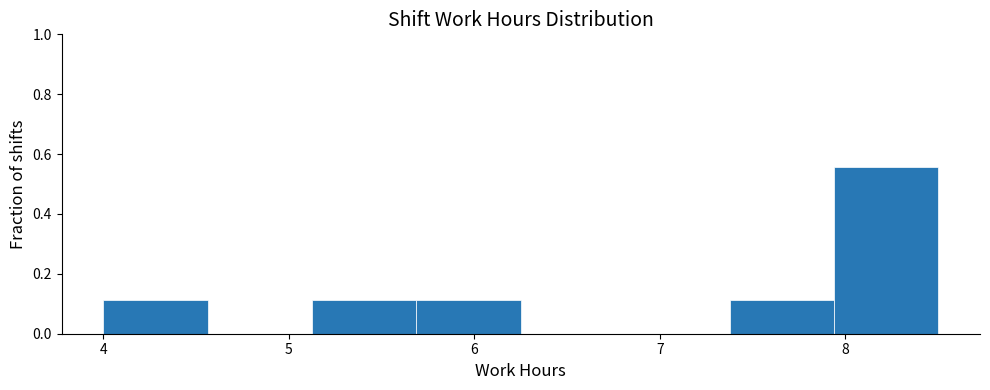

What is the height of the bar covering 5.1 to 5.7 on the x-axis? Neither the bar edges nor the heights are printed on the chart, so give them approximately, as read against the axes.

0.12